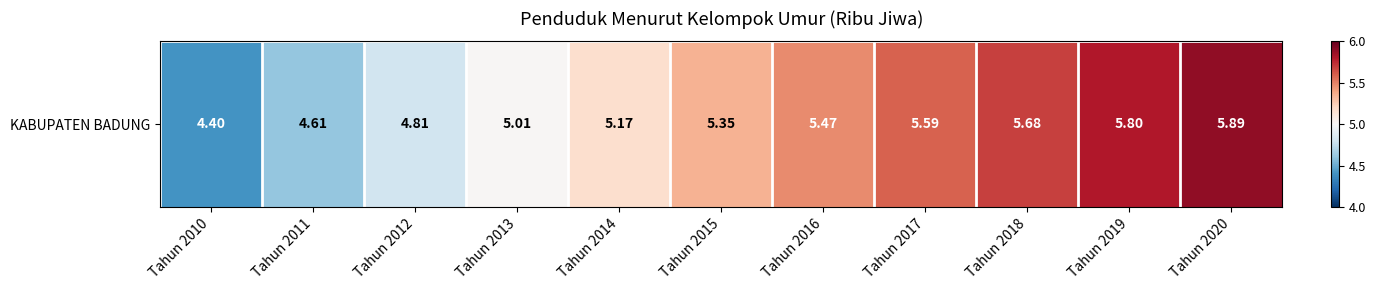

What is the average value?

5.3